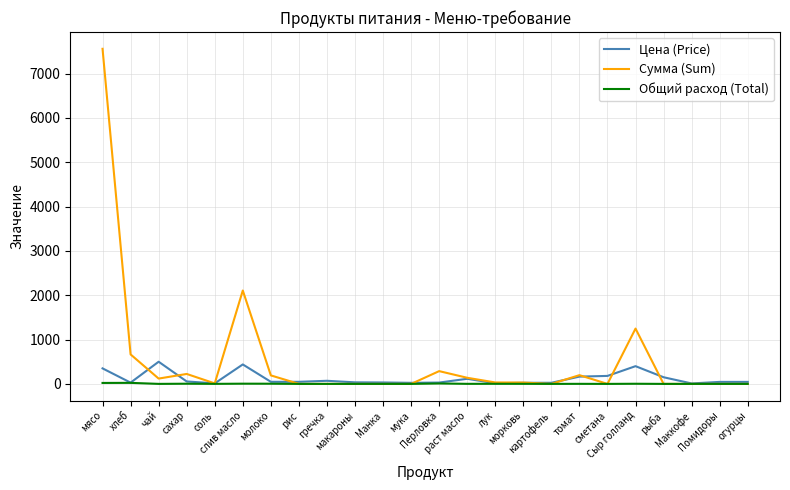

Which series has the largest total across all categories?

Сумма (Sum)